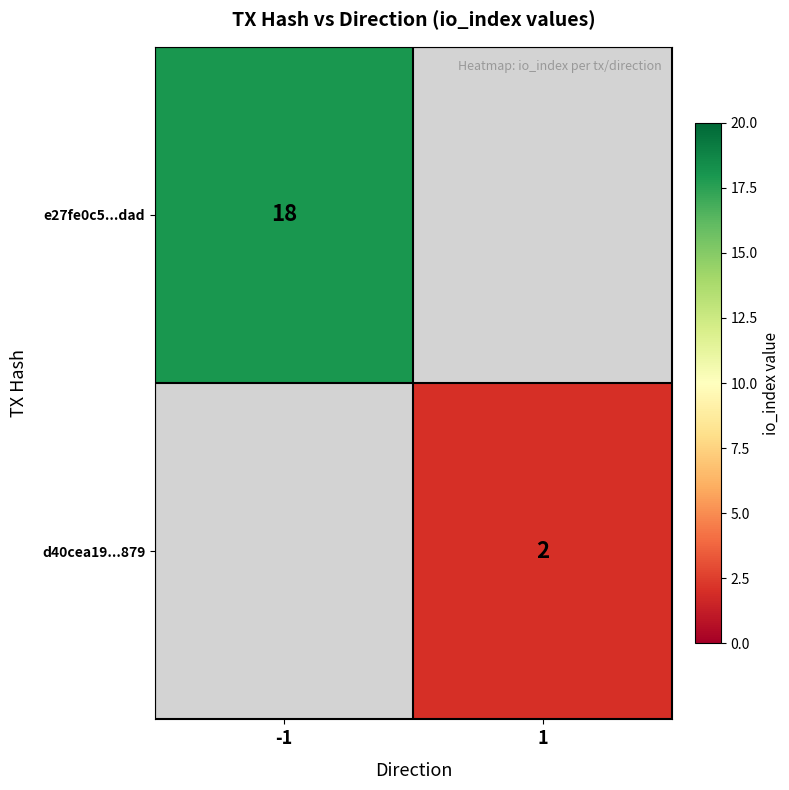

The value of d40cea19...879 at 1 is 2. True or false?

True